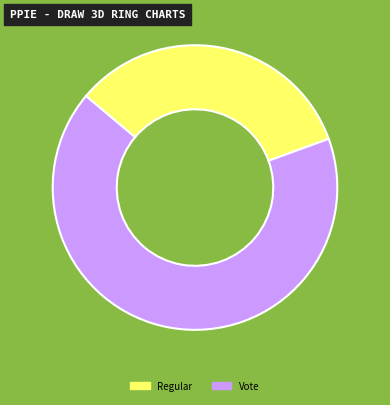

Which category has the biggest portion of the pie?

Vote